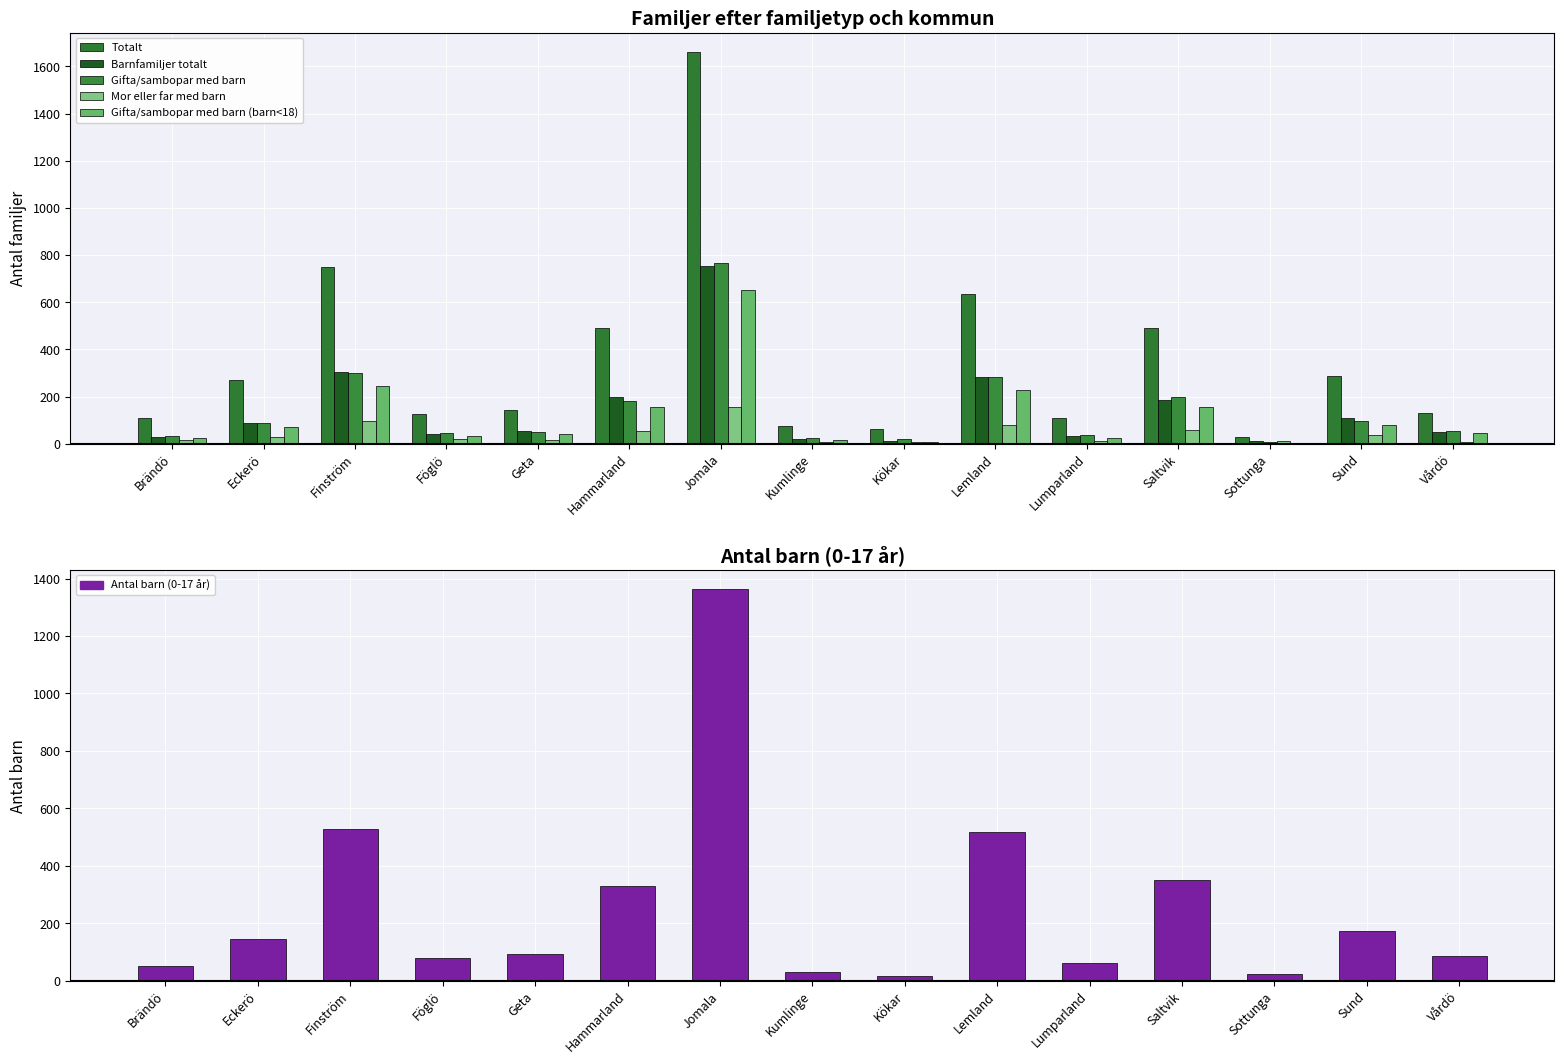

Is it true that Totalt equals 1659 at Jomala?

True